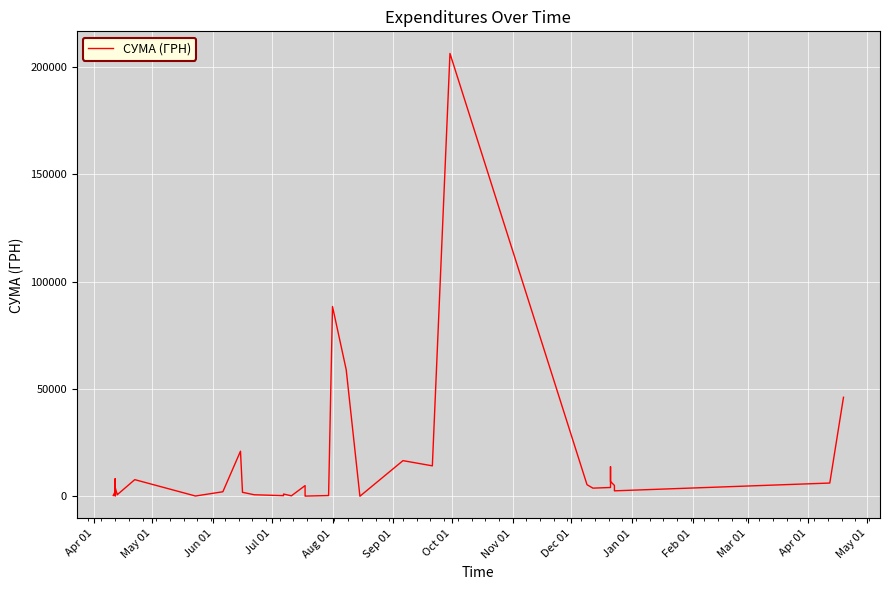

At which category does the data reach its first local peak?

May 01